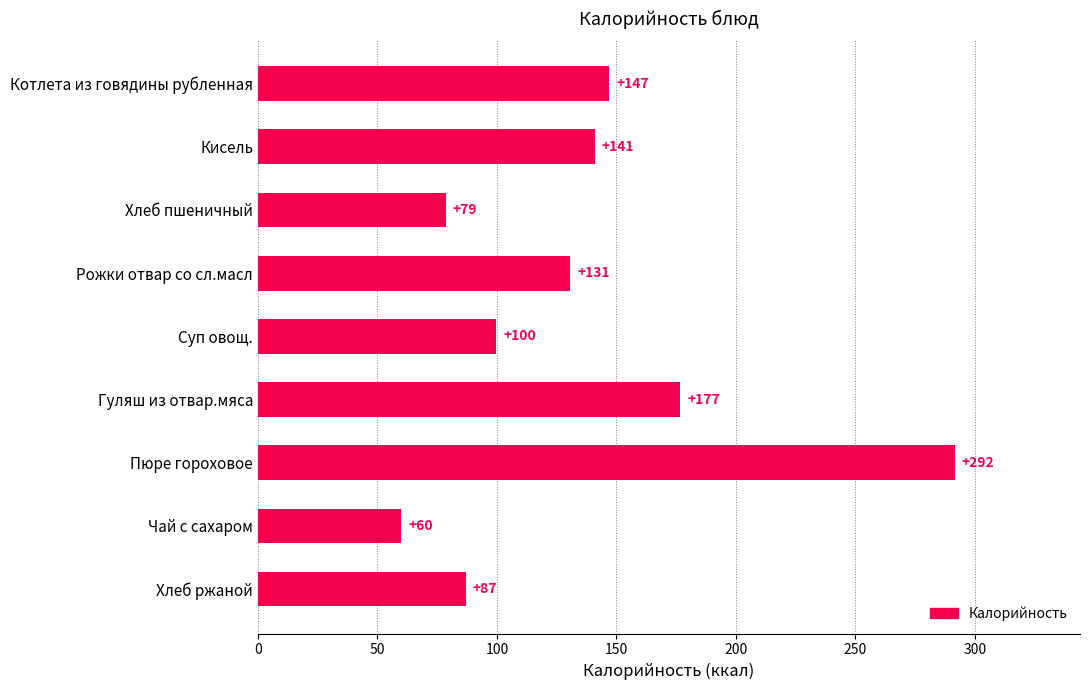

Where is the data nearest to the value 175?

Гуляш из отвар.мяса